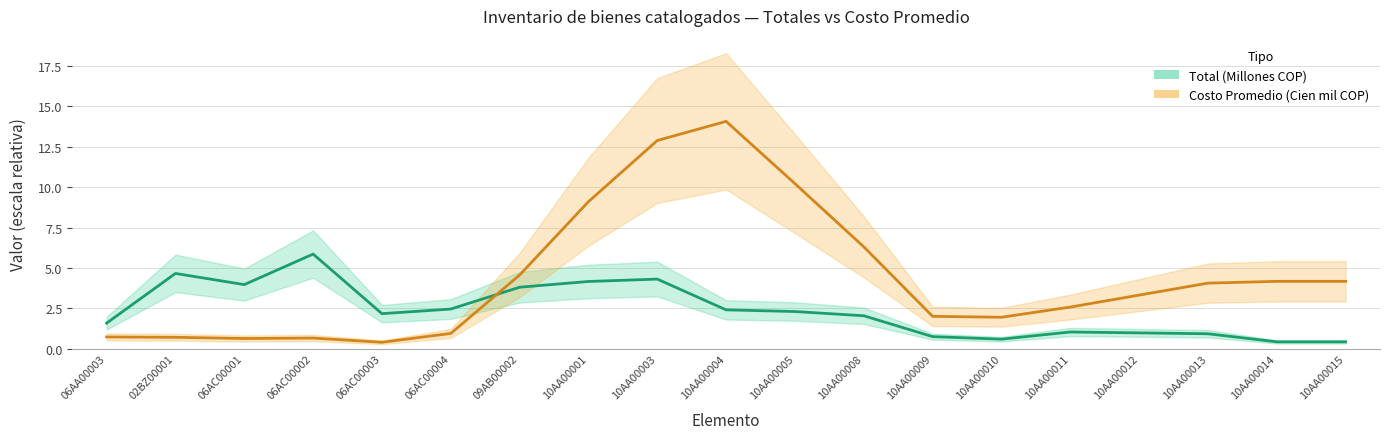

Which series has the largest total across all categories?

Costo Promedio (Cien mil COP)